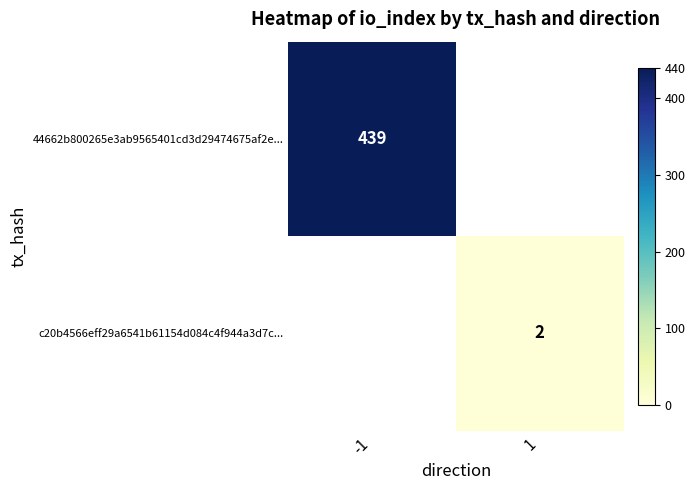

True or false: c20b4566eff29a6541b61154d084c4f944a3d7c... has a value of 2 at 1.

True